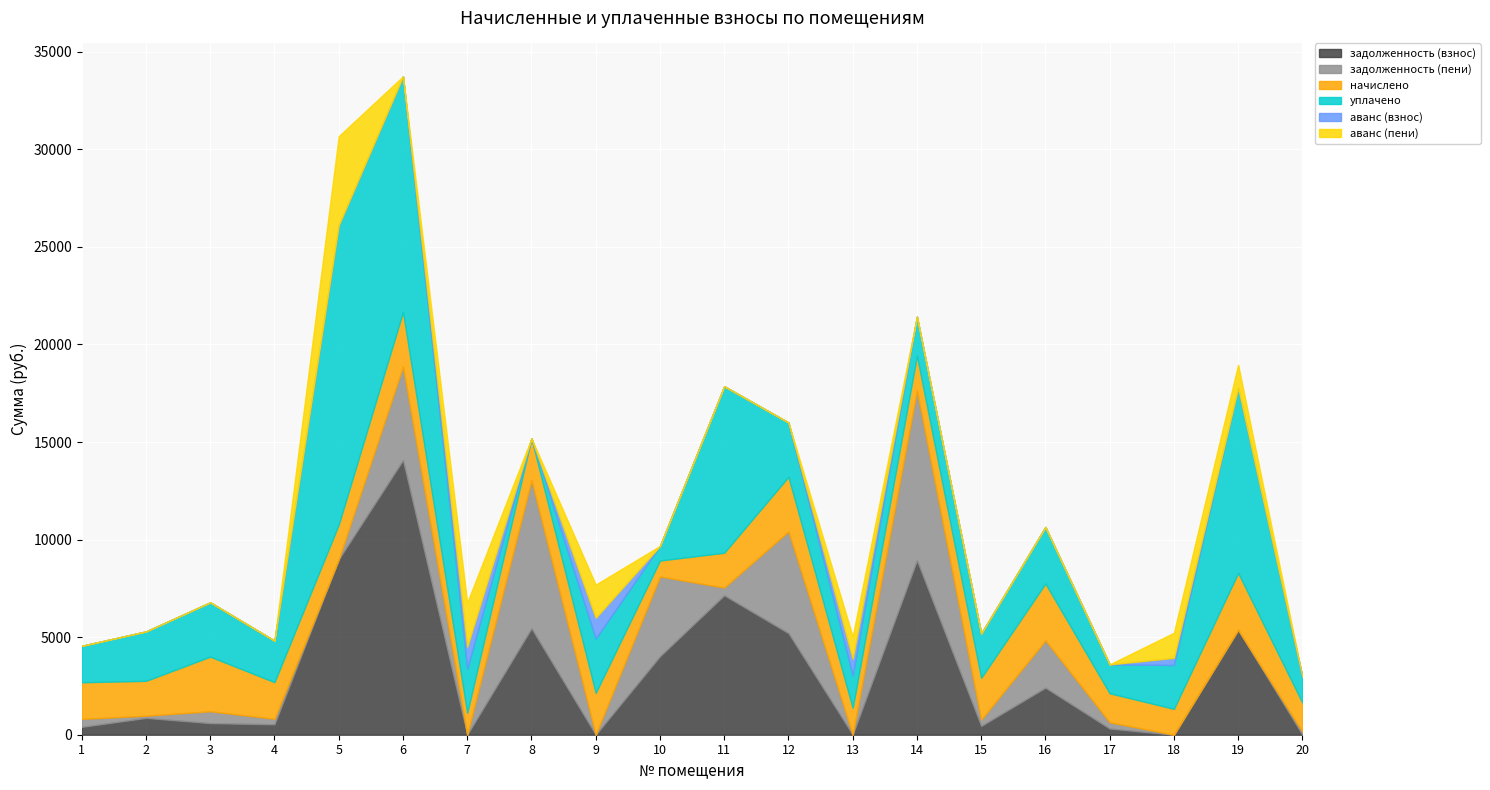

Which category has the lowest value in the задолженность (взнос) series?

7